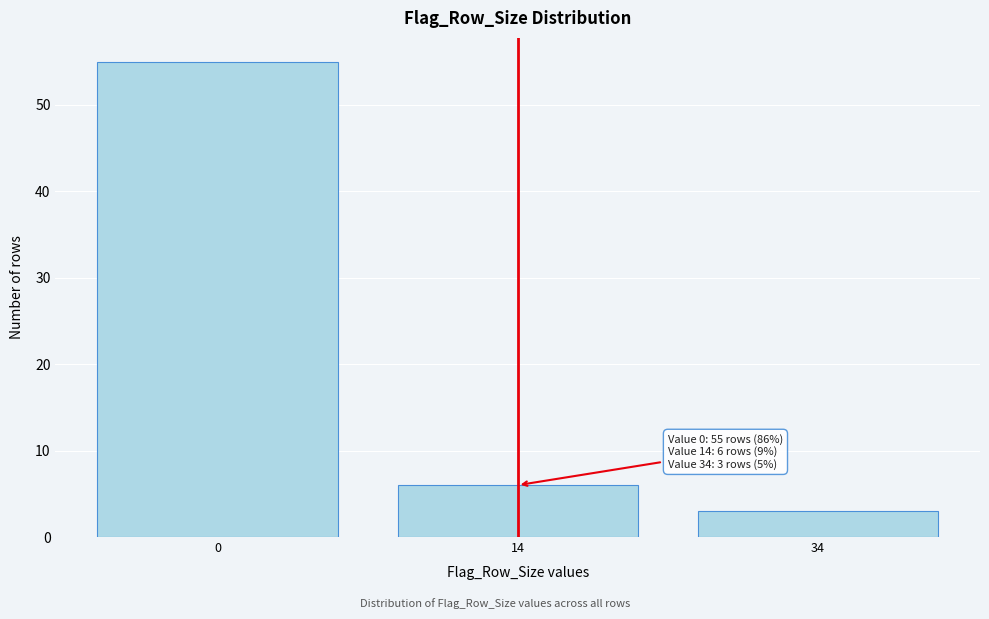

Reading right to left, transcribe all the data shown in this chart.

34=3	14=6	0=55